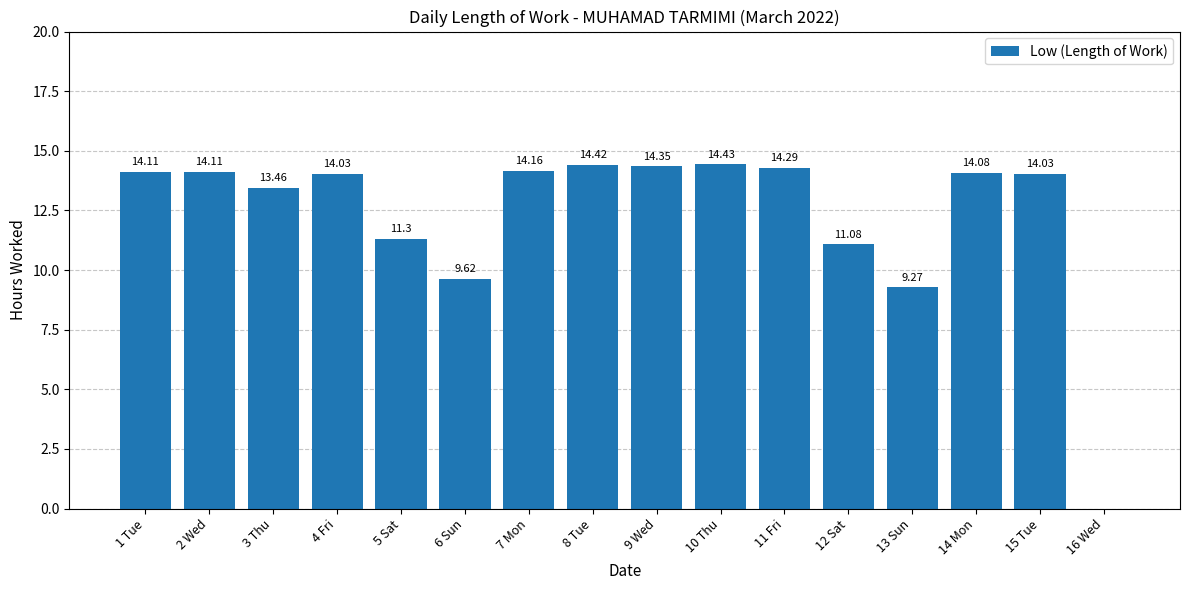

What is the sum of all values?

196.7